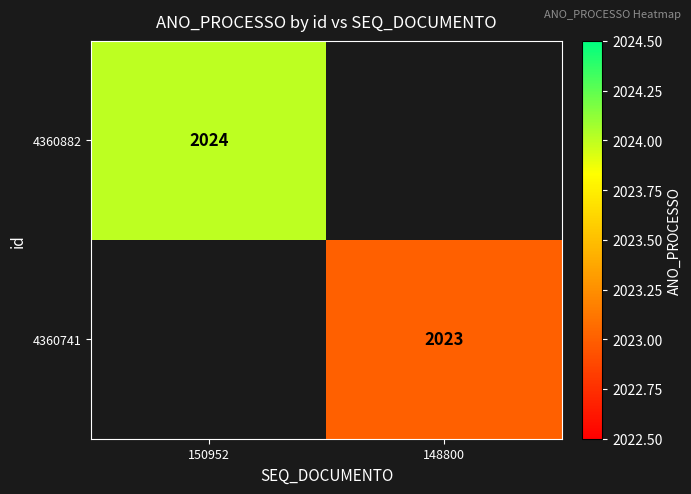

True or false: 4360882 has a value of 454 at 150952.

False